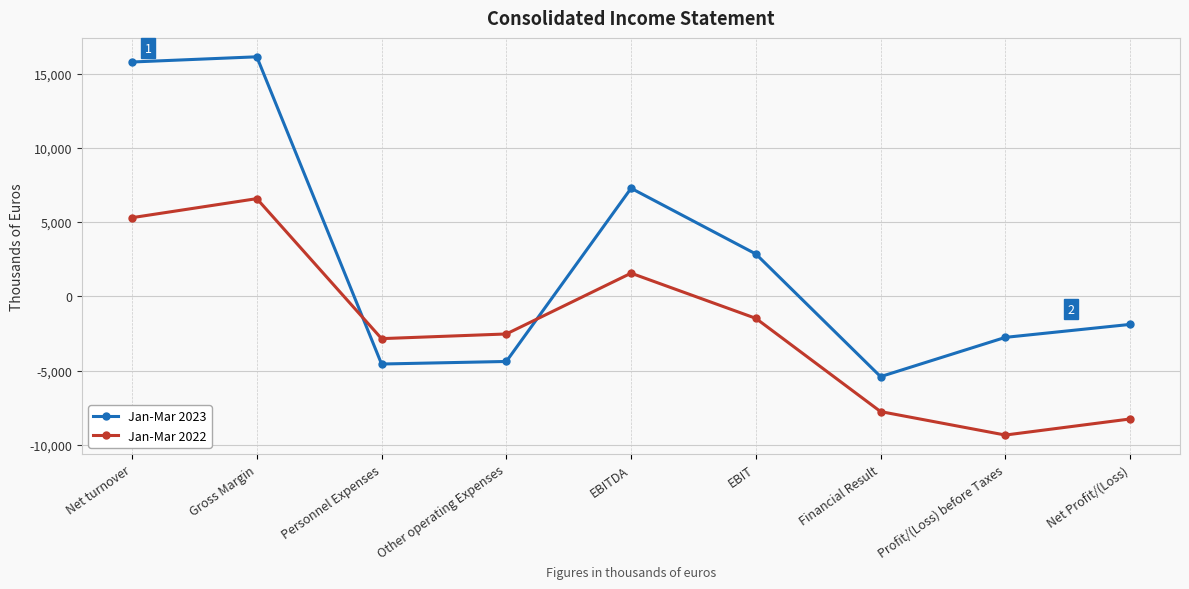

What is the difference between the Jan-Mar 2022 values at Net Profit/(Loss) and Other operating Expenses?

5725